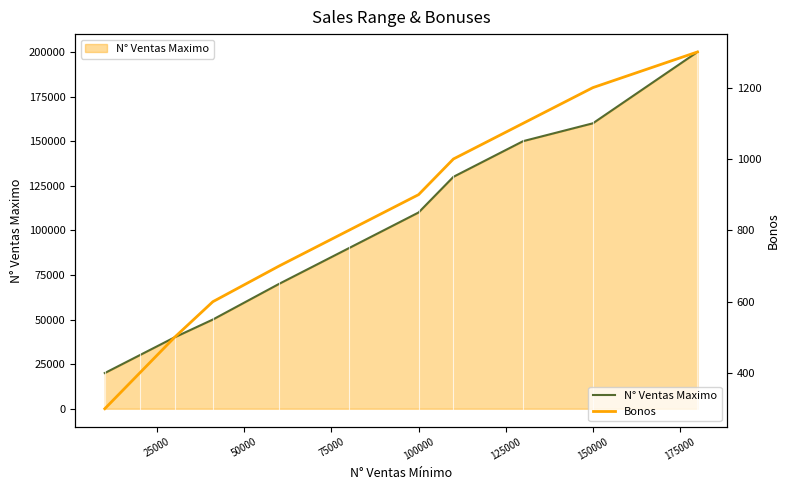

What is the highest value of the Bonos series?

1300